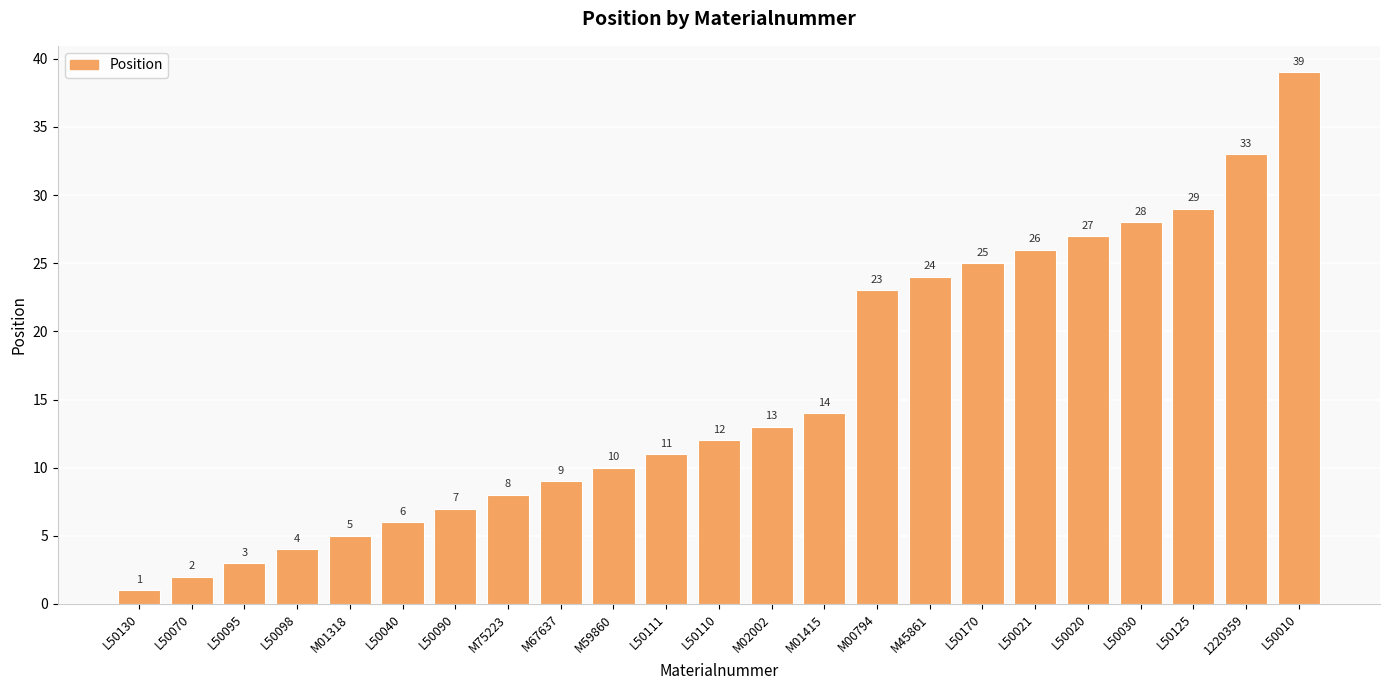

Are the bars grouped side by side (vs. stacked)?

No